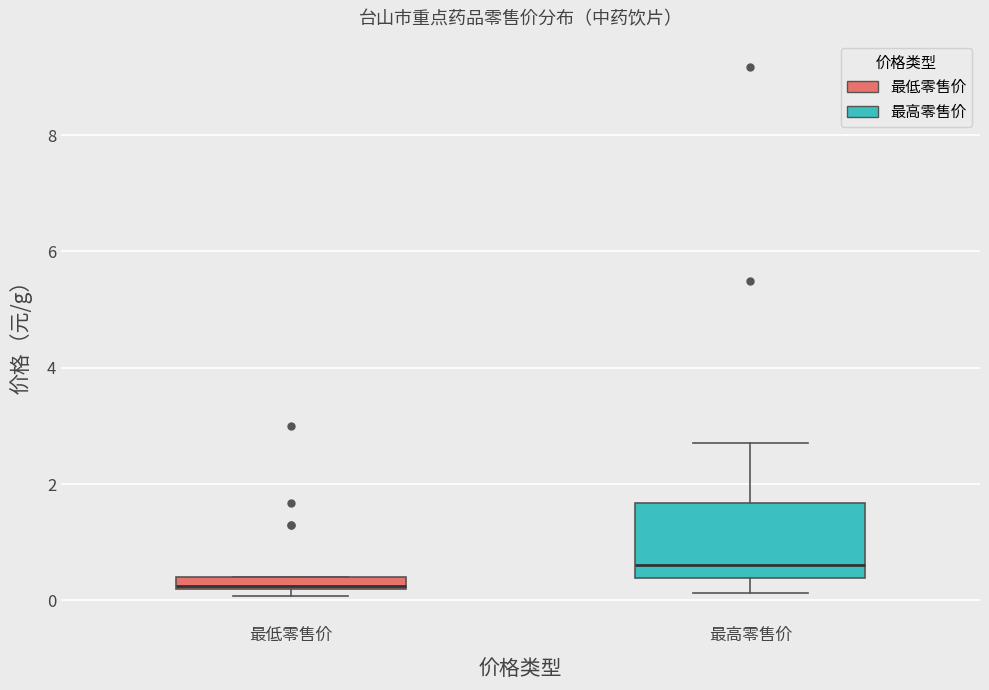

Where is the lower edge of the box for 最低零售价 on the y-axis? The values are not printed on the chart, so give them approximately, as read against the axis.

0.2